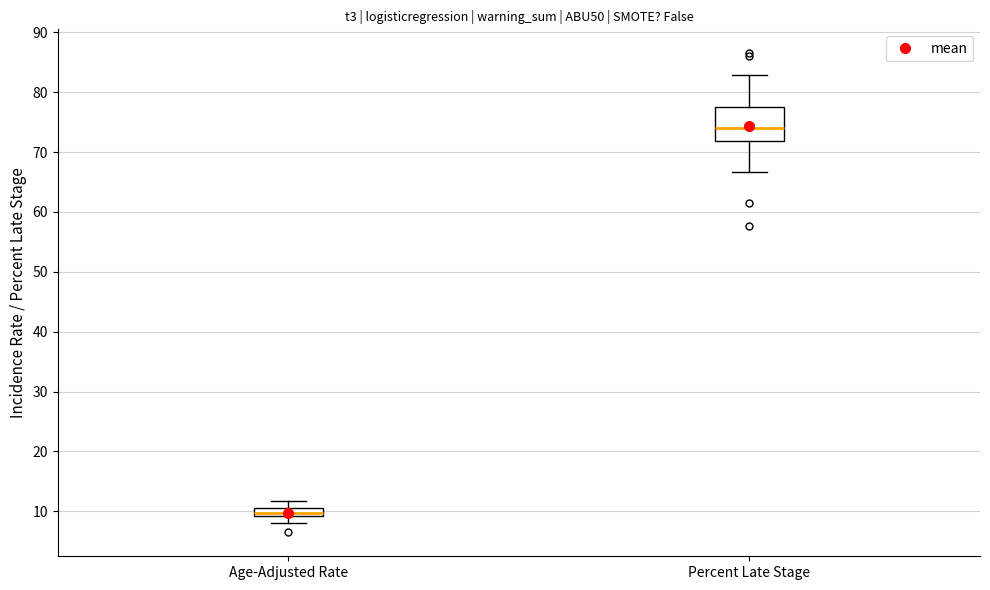

Comparing the boxes themselves (not the whiskers), which one is the tallest?

Percent Late Stage